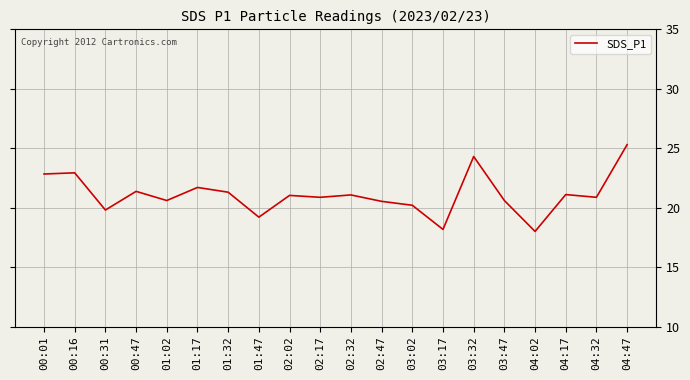

What position from the left is 00:01?

1